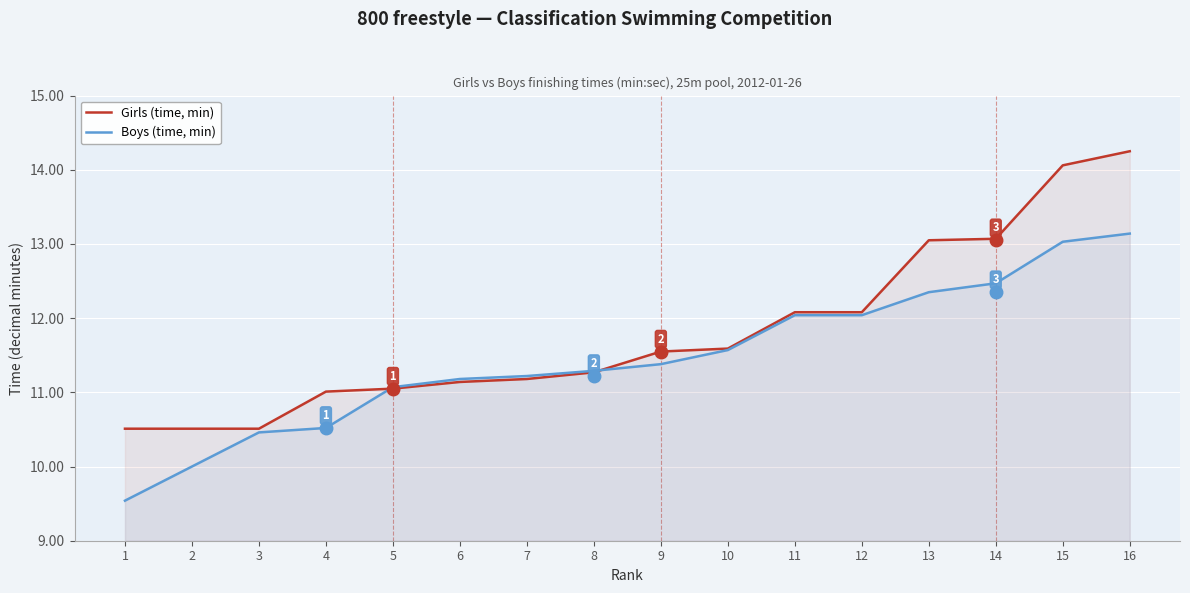

Which category has the lowest value across all series?

1